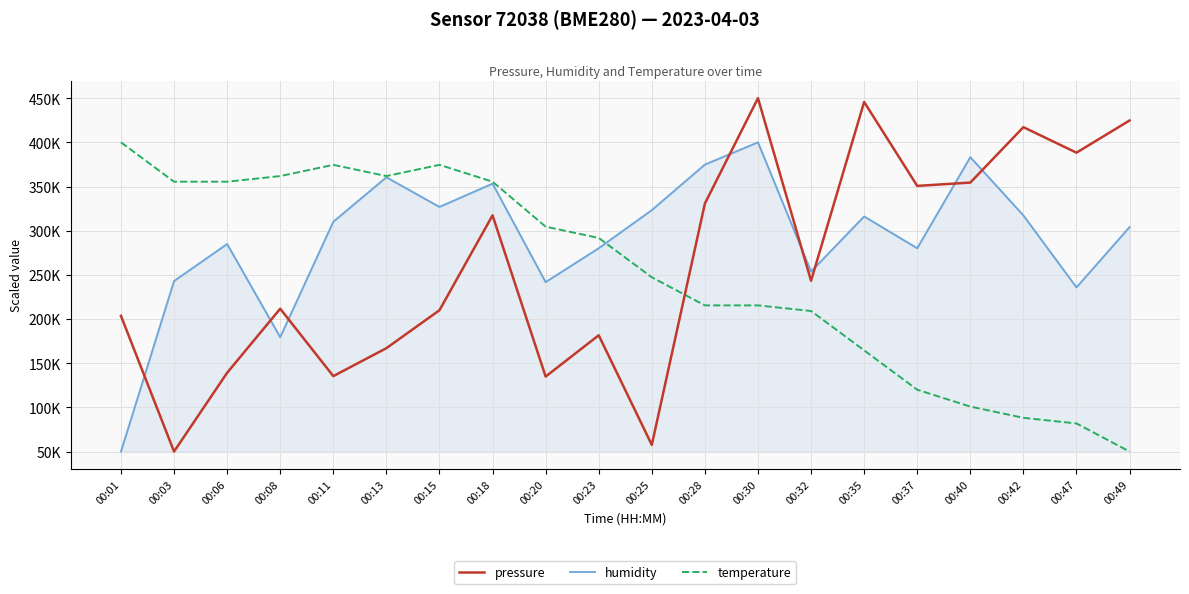

Which series changed the most between 00:18 and 00:28?

temperature